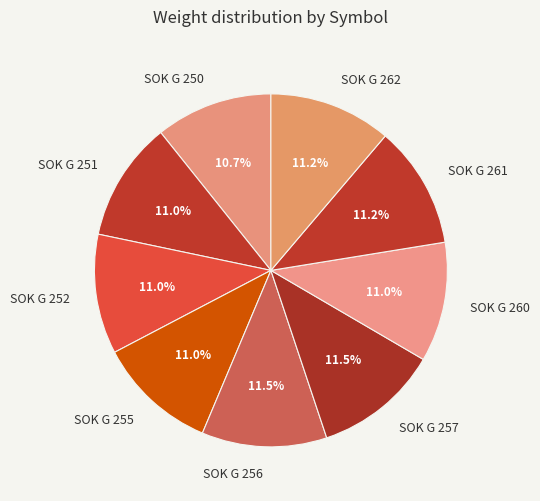

To the nearest percent, what is the difference between the largest and smallest slice percentages?

1%